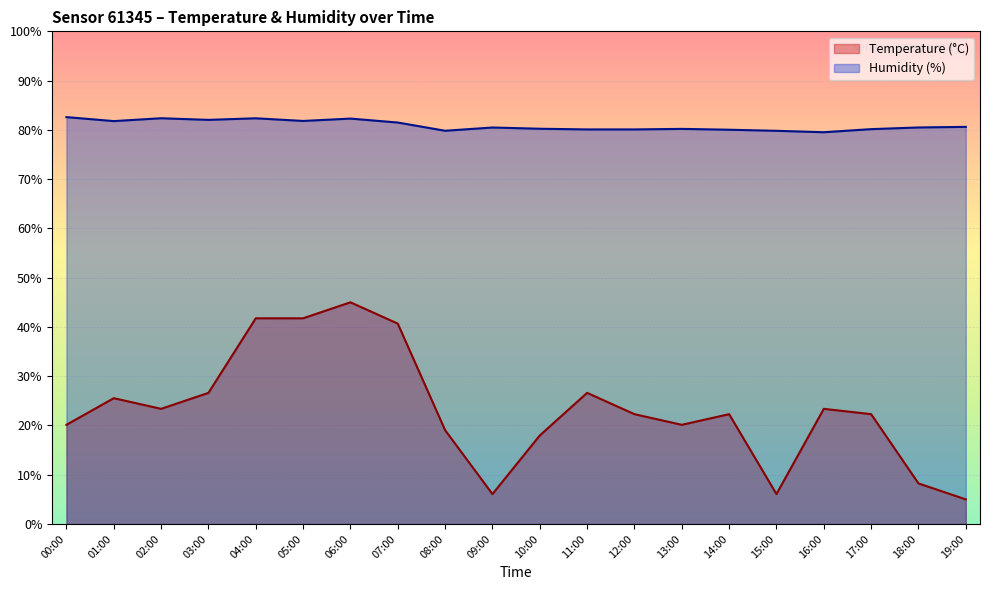

How many data points in Humidity (%) are above 80?

17